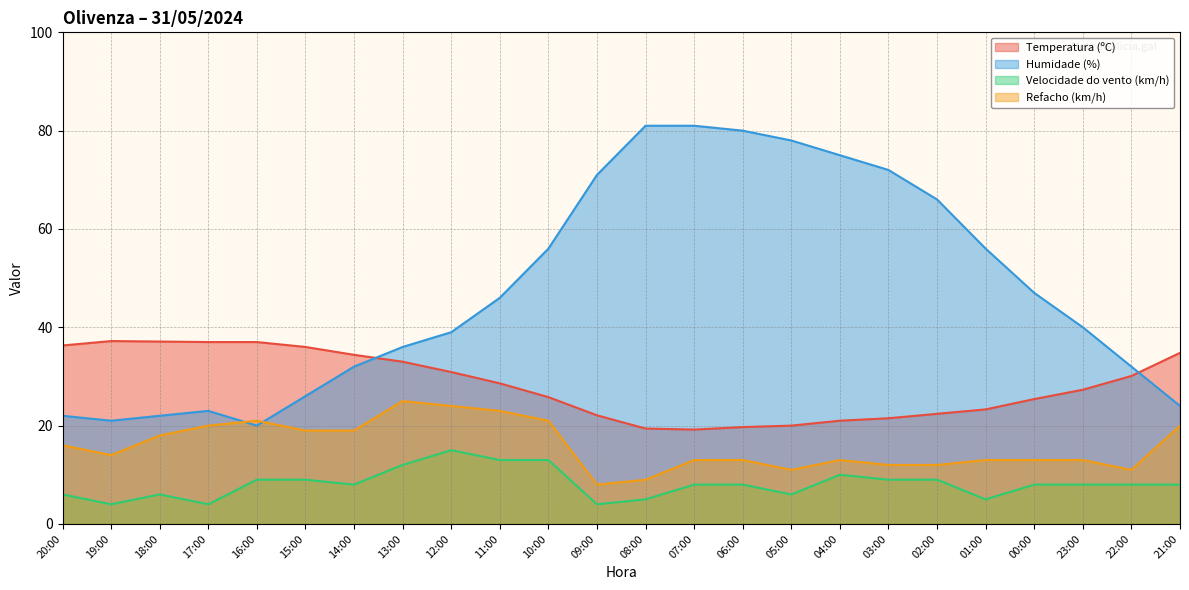

At how many categories does at least one series exceed 43?

12